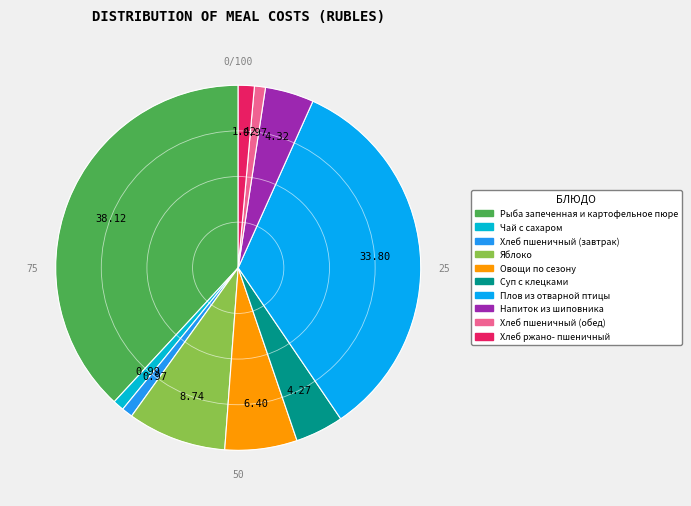

The Овощи по сезону slice represents 1% of the pie. True or false?

False